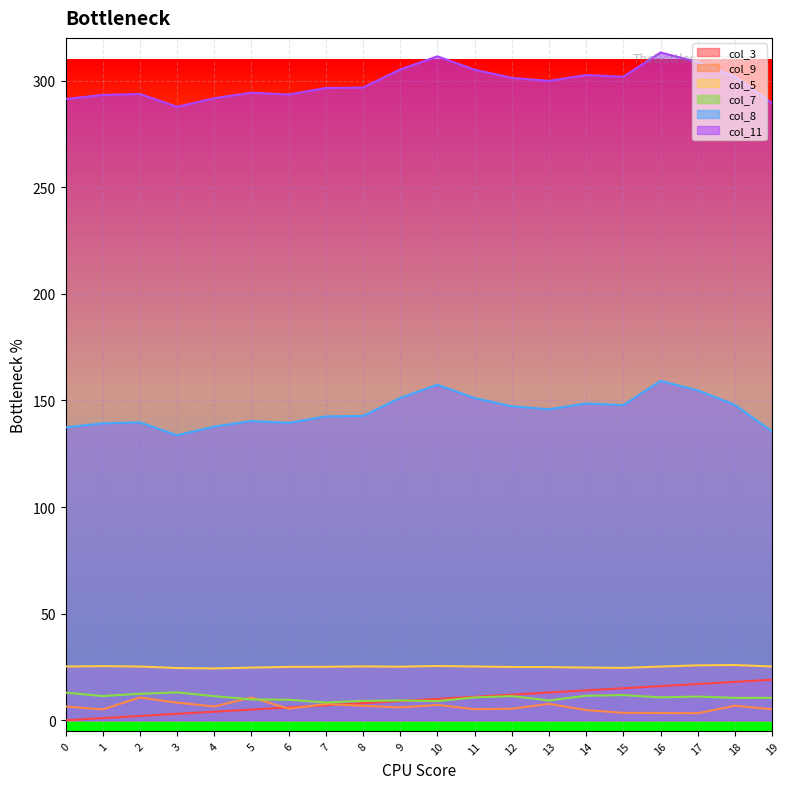

How many lines are shown in the chart?

6